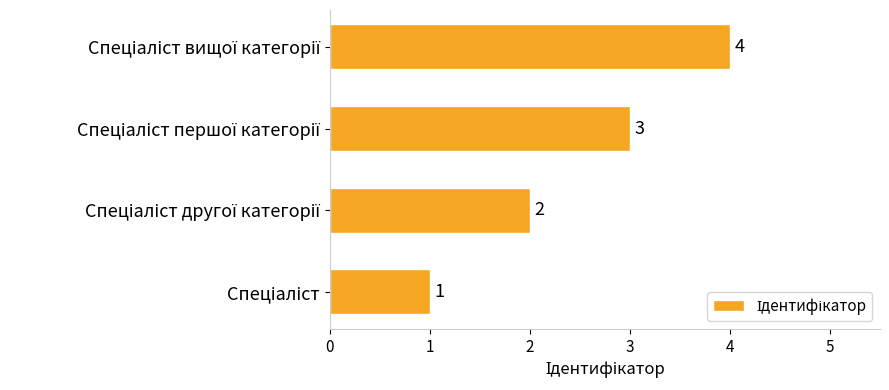

What is the sum of all values?

10